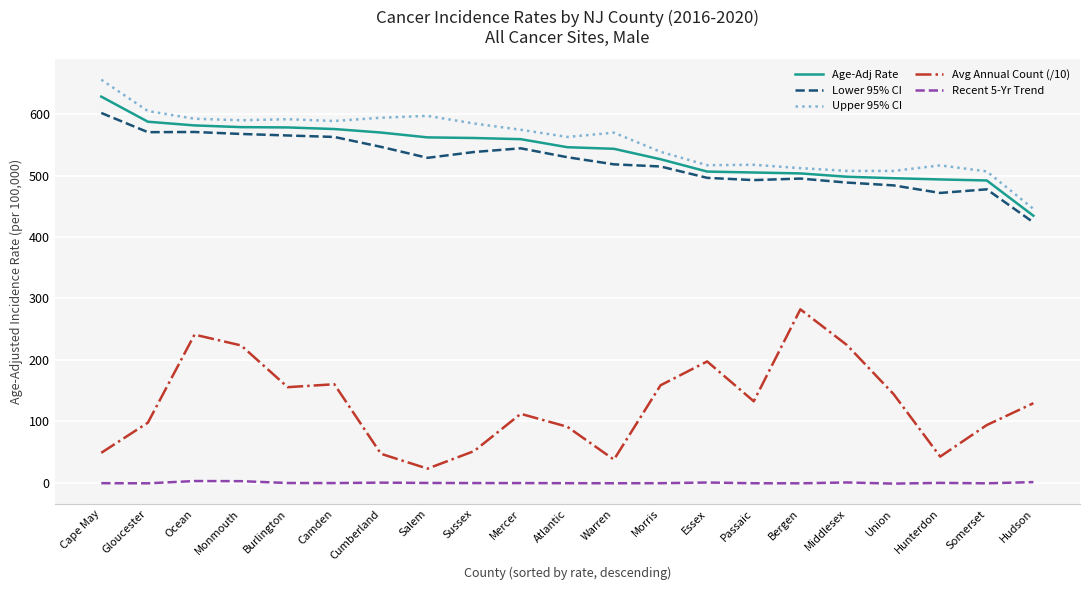

What is the difference between the maximum and minimum values in the Age-Adj Rate series?

194.0